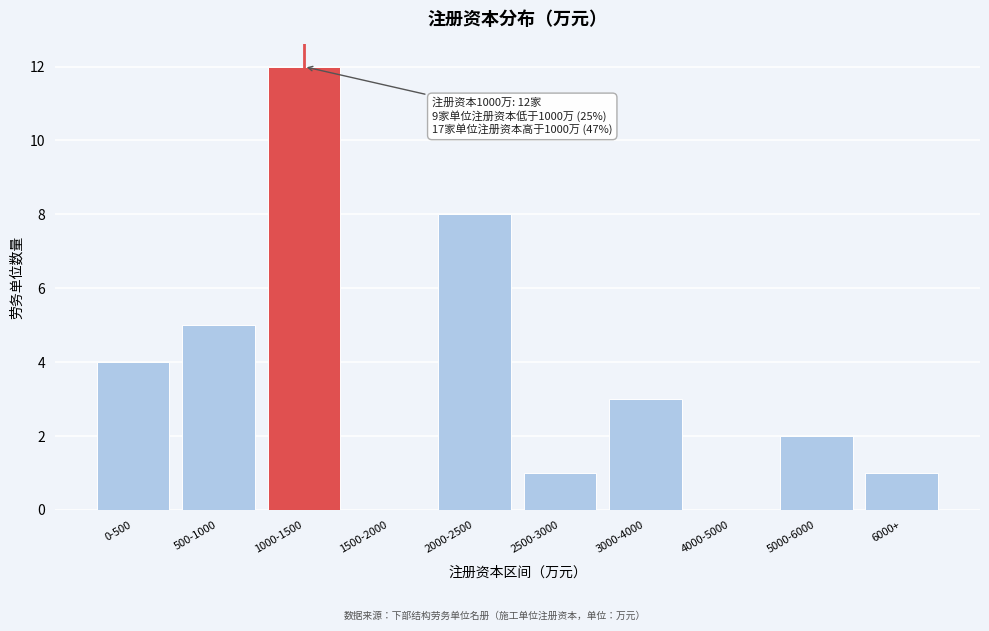

Reading left to right, what are all the values shown in this chart?

0-500=4	500-1000=5	1000-1500=12	1500-2000=0	2000-2500=8	2500-3000=1	3000-4000=3	4000-5000=0	5000-6000=2	6000+=1